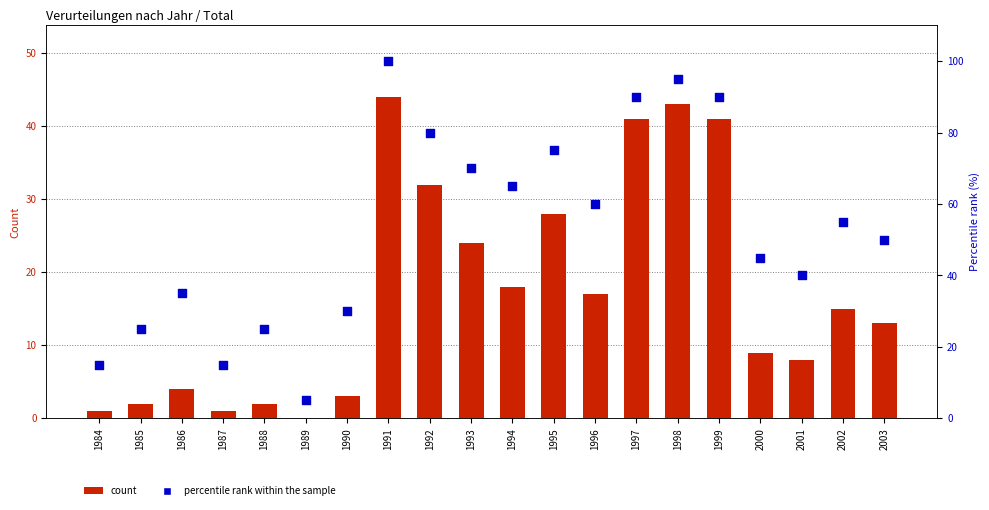

Which series has the widest spread of Y values?

percentile rank within the sample